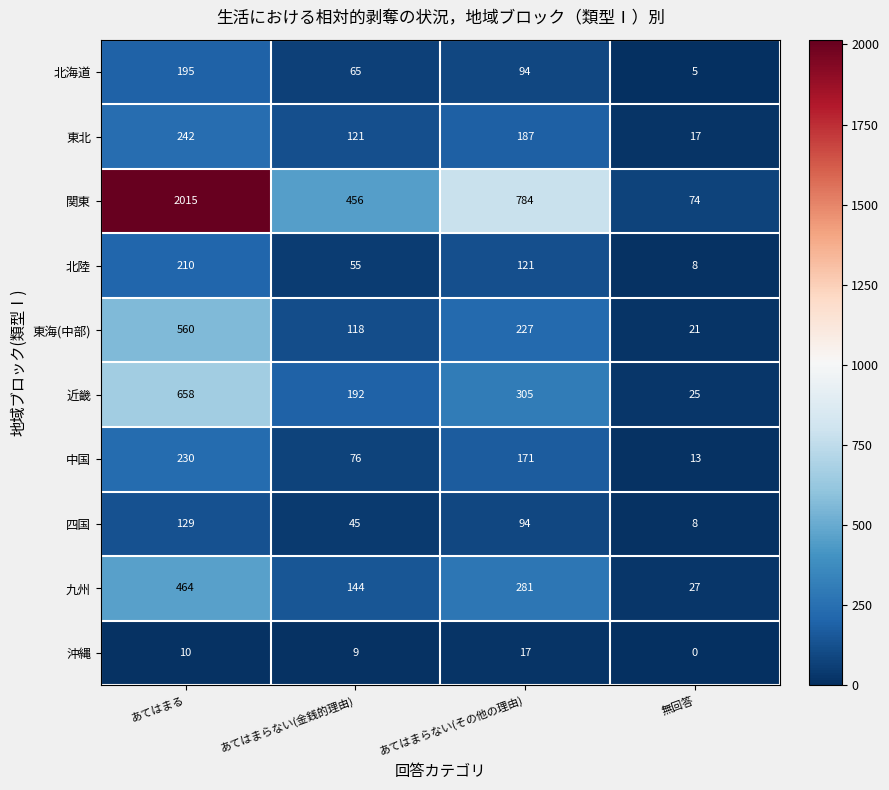

Rank the series by their maximum value, from lowest to highest.

沖縄, 四国, 北海道, 北陸, 中国, 東北, 九州, 東海(中部), 近畿, 関東